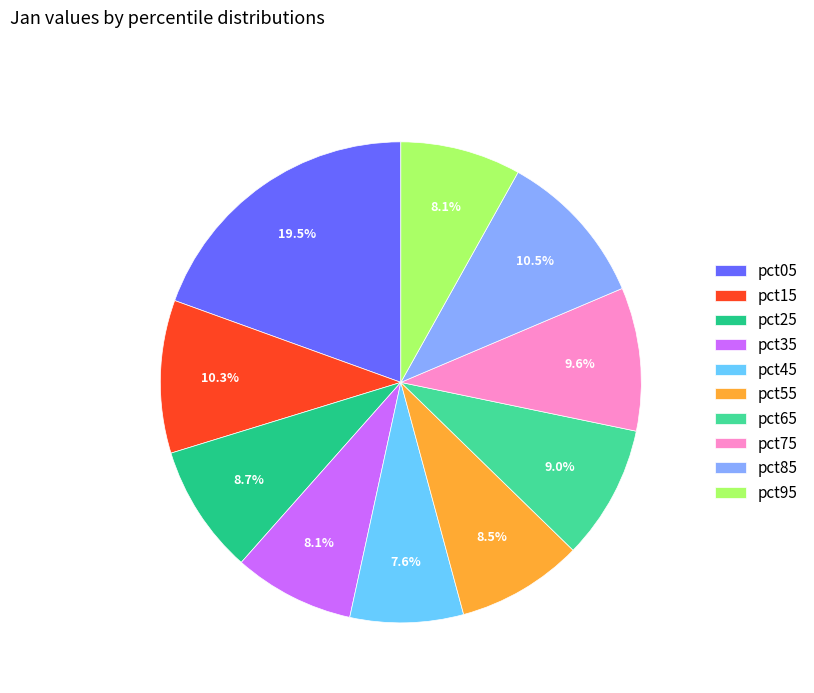

What is the total percentage of pct55 and pct95?

16.6%